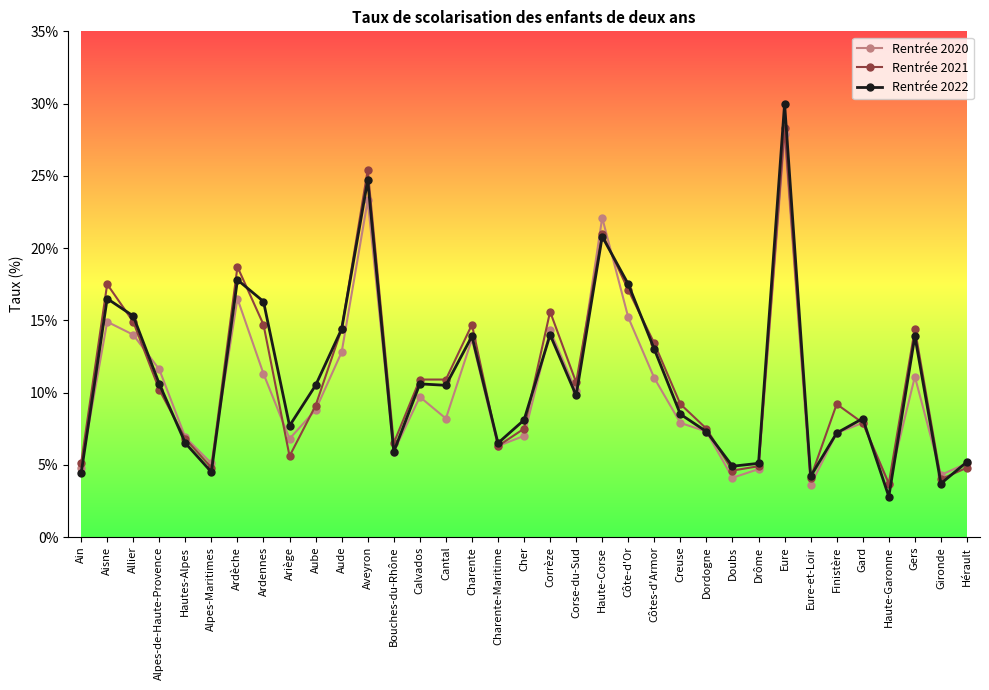

What position from the right is Corrèze?

17